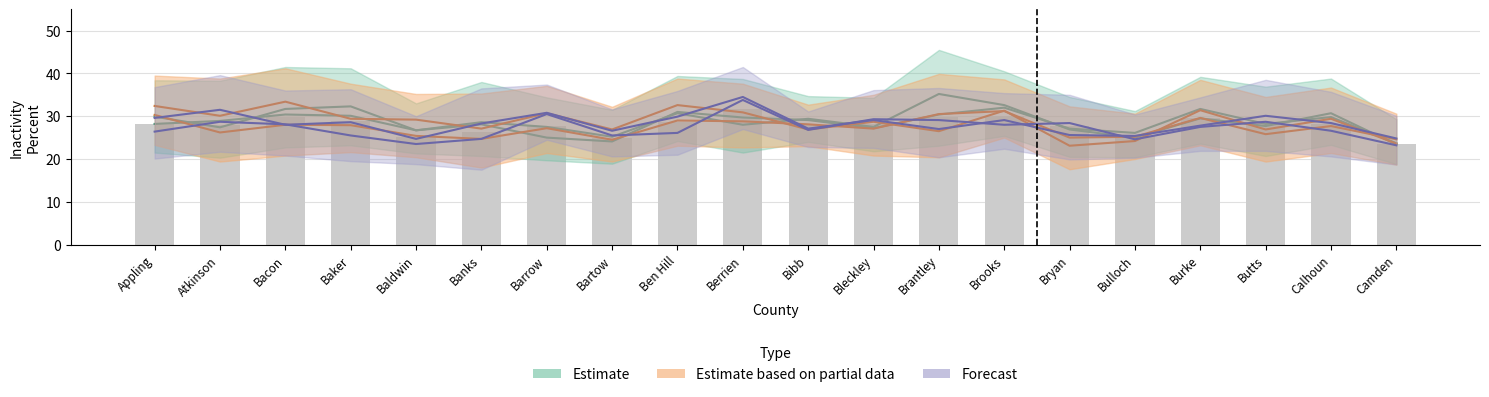

The 2012 Percent series shows 24.8 at Camden. True or false?

True